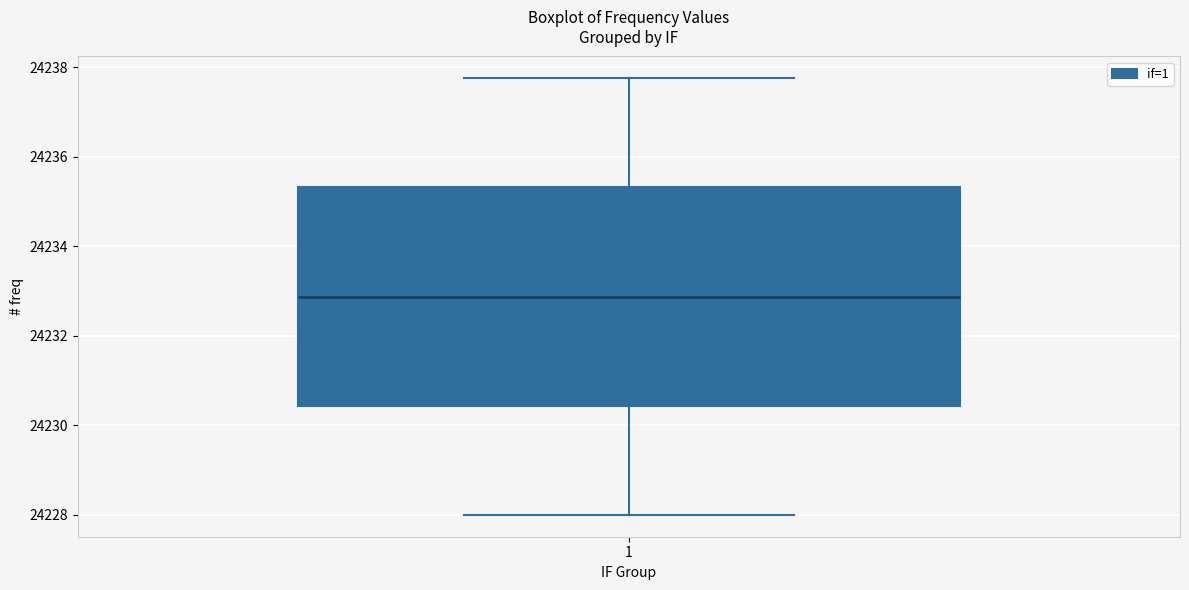

Where is the lower edge of the box at x = 1 on the y-axis? The values are not printed on the chart, so give them approximately, as read against the axis.

24230.4